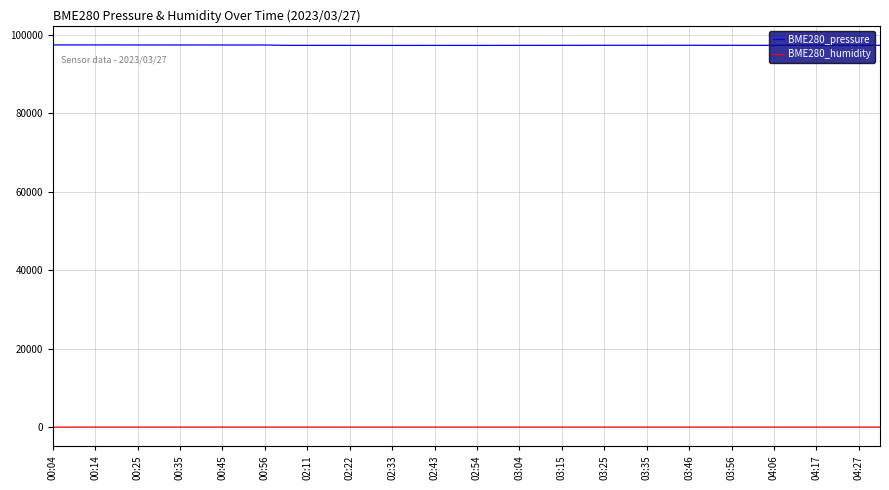

How many lines are shown in the chart?

2